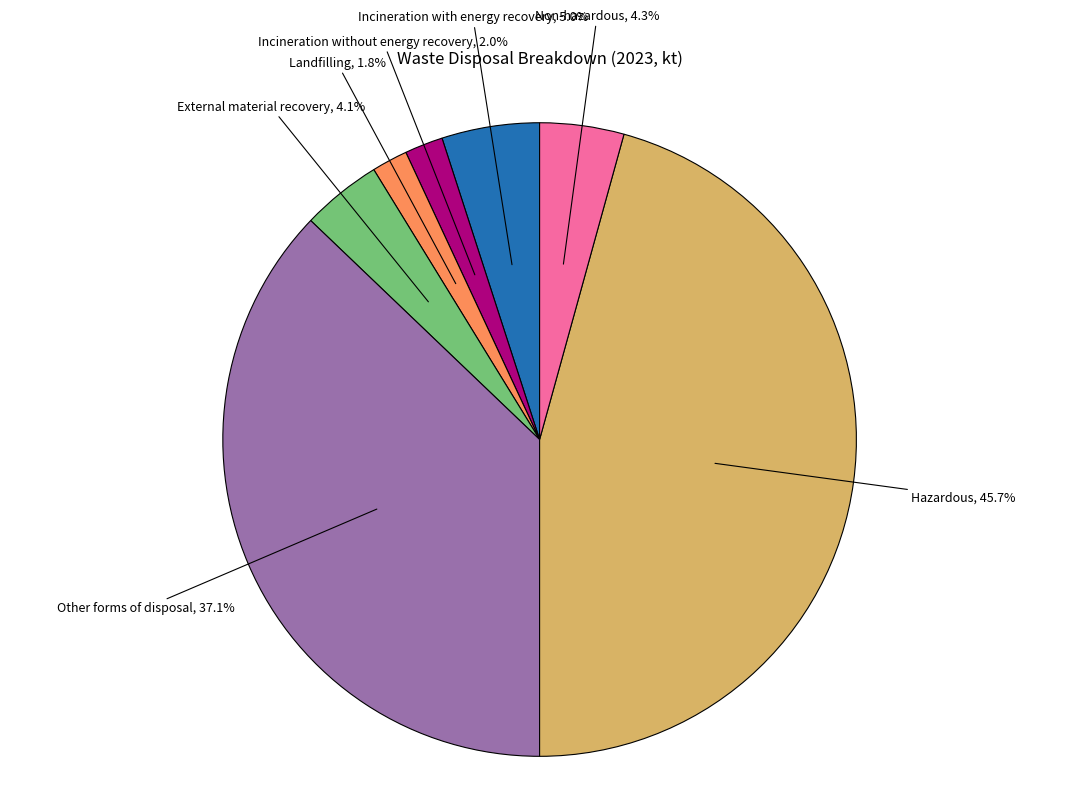

To the nearest percent, what percentage of the pie is Incineration with energy recovery?

5%